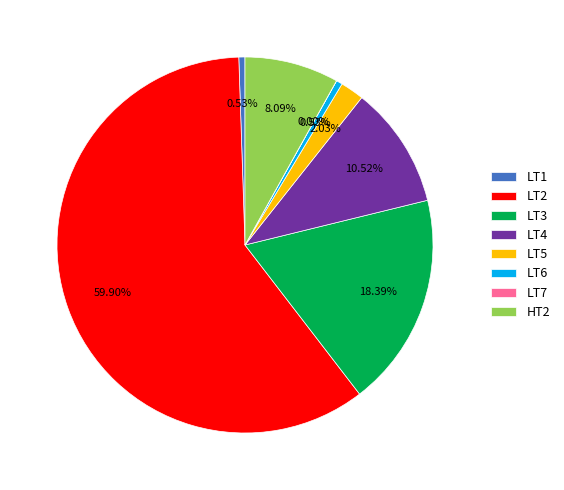

What percentage is the LT2 slice, to the nearest percent?

60%